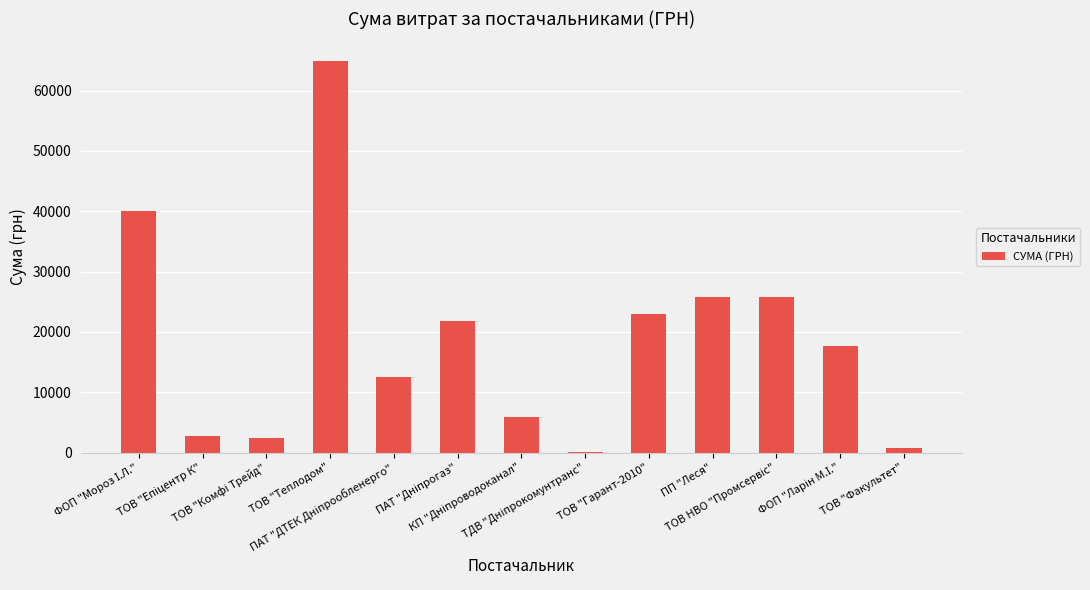

What is the maximum value shown in the chart?

64910.4